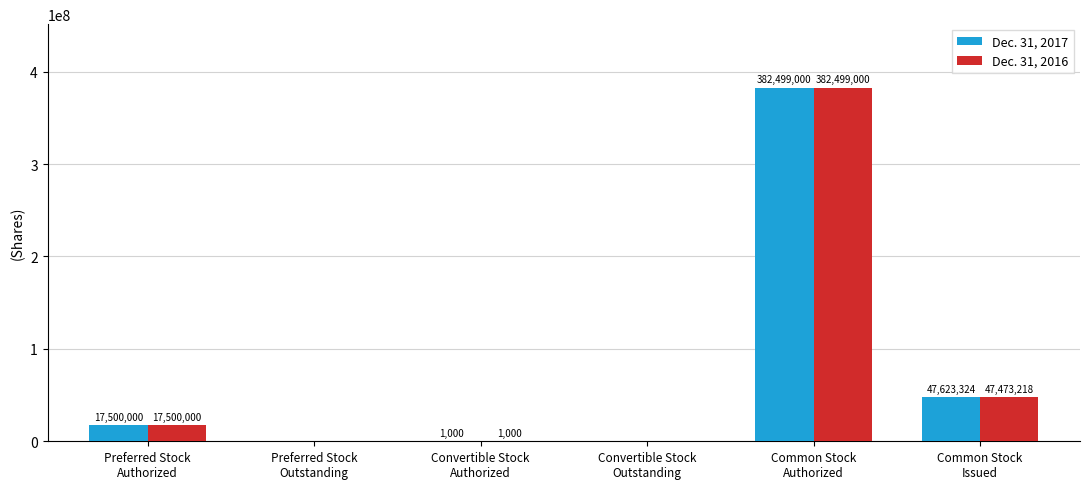

What is the sum of the Dec. 31, 2017 values at Preferred Stock
Outstanding and Preferred Stock
Authorized?

17500000